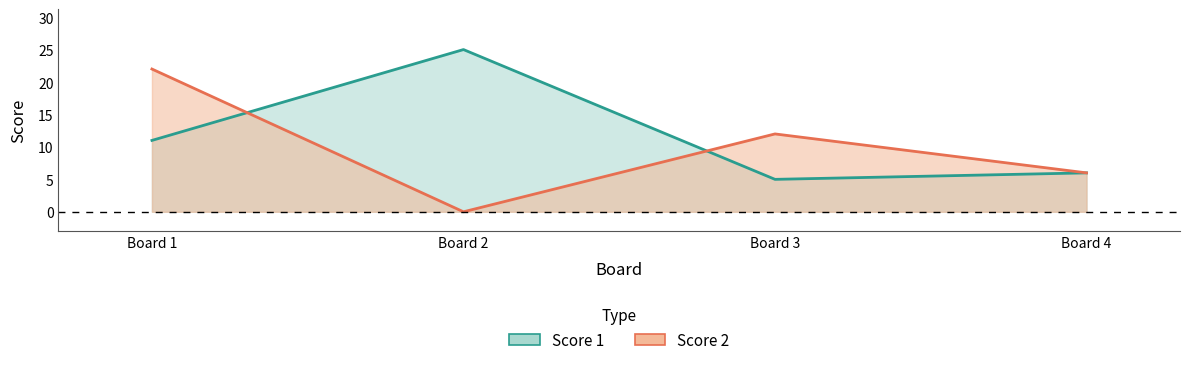

Reading left to right, what are all the values shown in this chart?

Score 1: 11	25	5	6
Score 2: 22	0	12	6